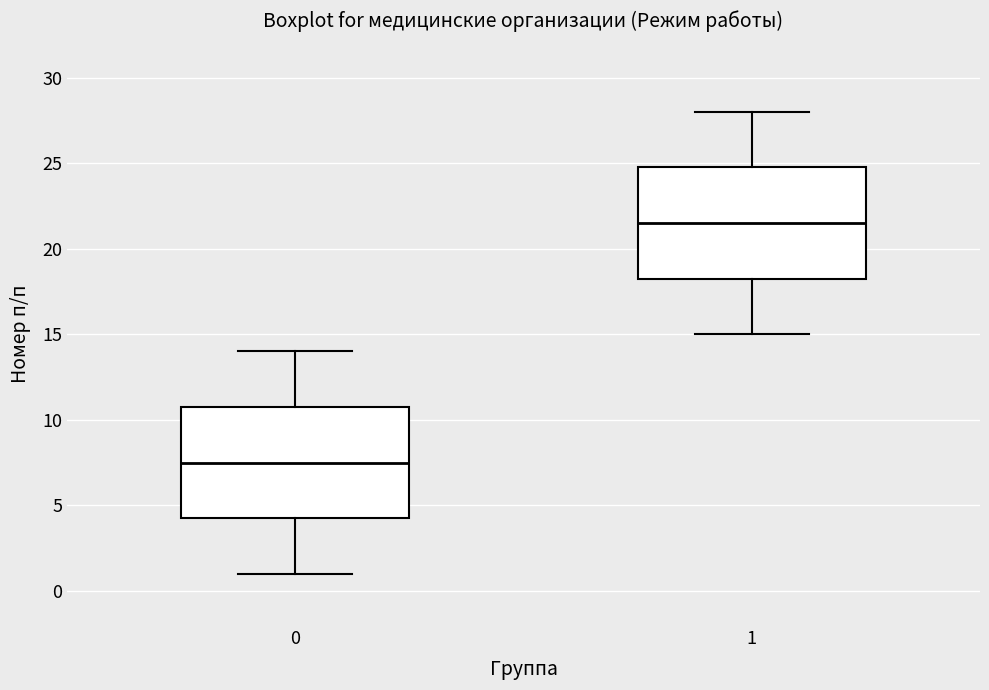

Where does the upper whisker of the box at x = 1 end on the y-axis? The values are not printed on the chart, so give them approximately, as read against the axis.

28.0